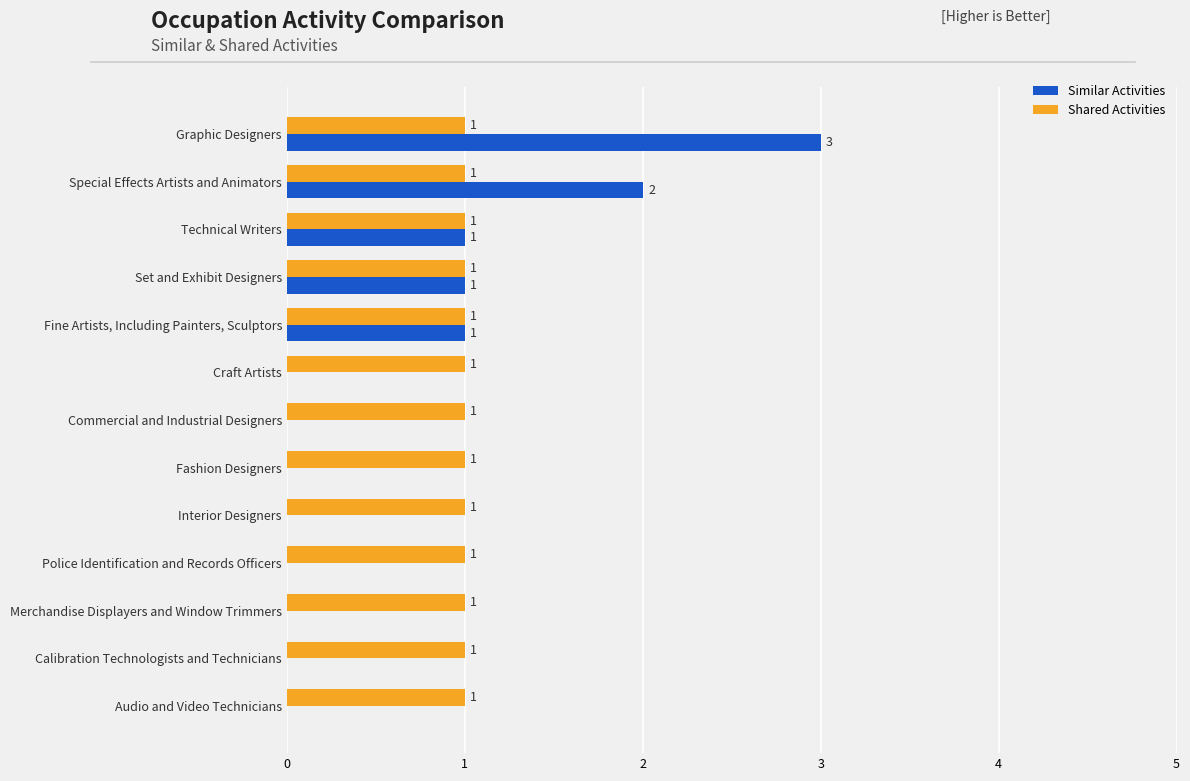

Which series changed the most between Fine Artists, Including Painters, Sculptors and Interior Designers?

Similar Activities